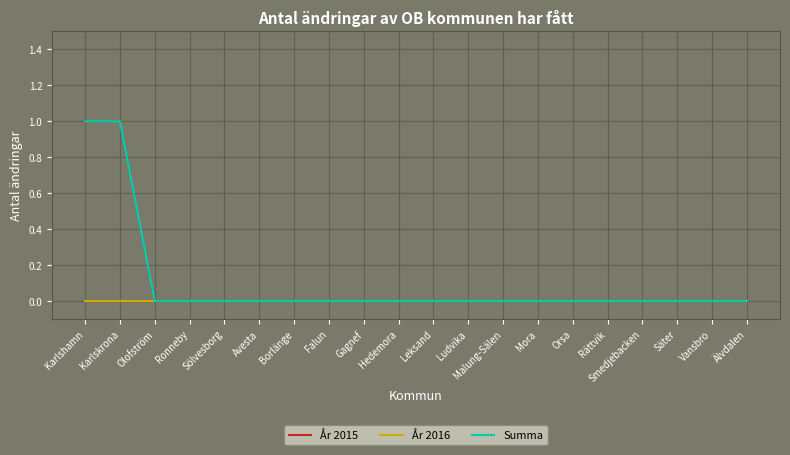

Does the chart have visible grid lines?

Yes